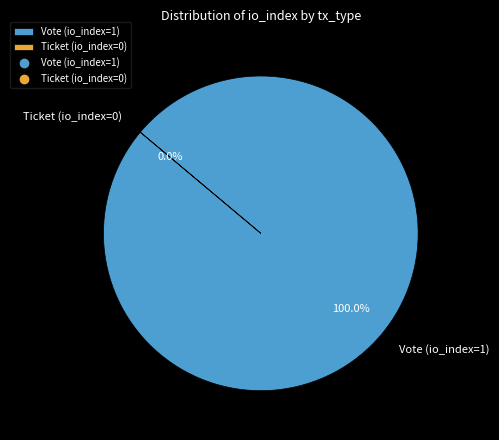

To the nearest percent, what is the difference between the Ticket (io_index=0) and Vote (io_index=1) slice percentages?

100%